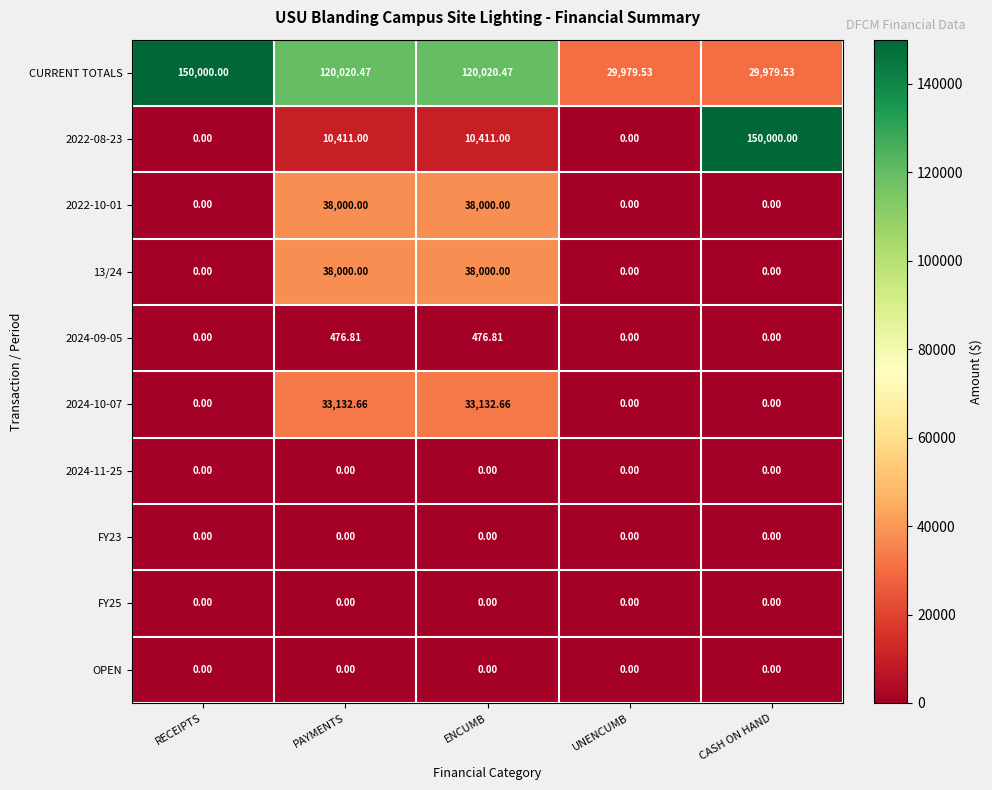

Which series has the largest total across all categories?

CURRENT TOTALS